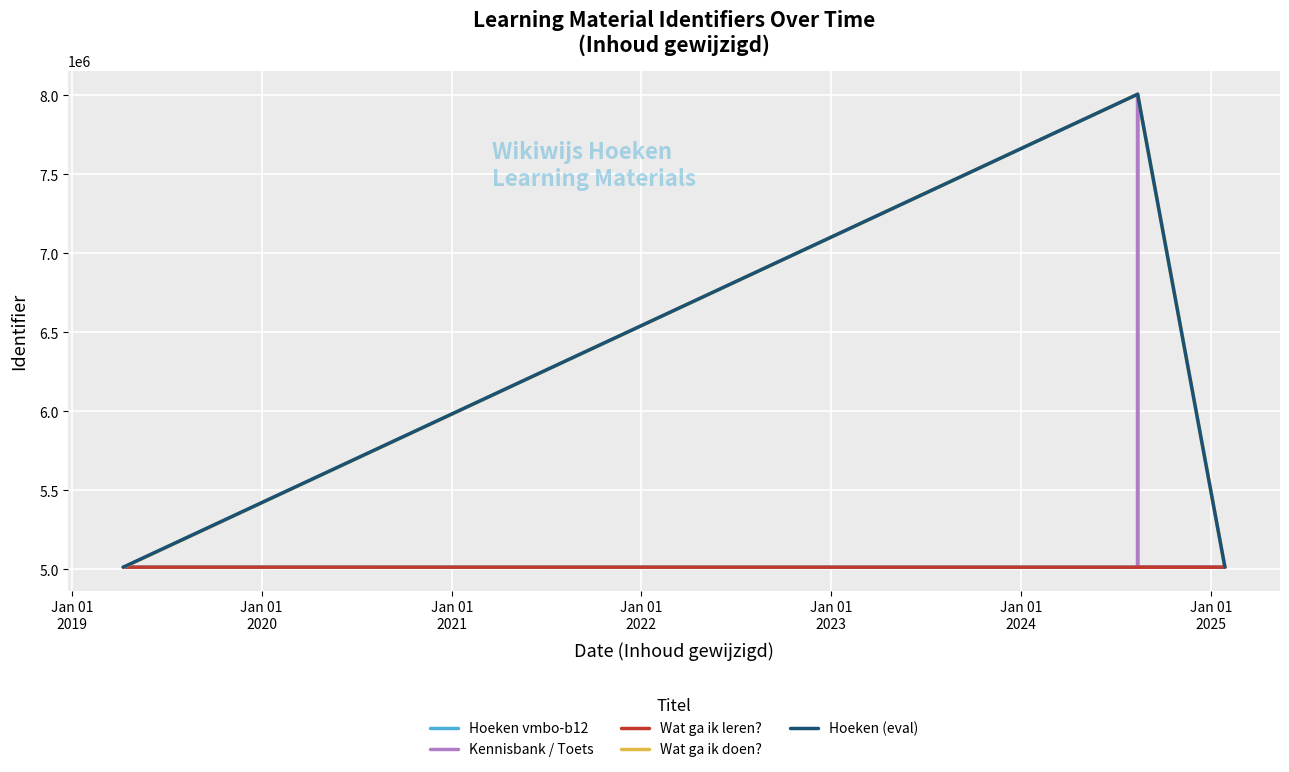

At which category does Hoeken (main) reach its first local peak?

2024-08-13